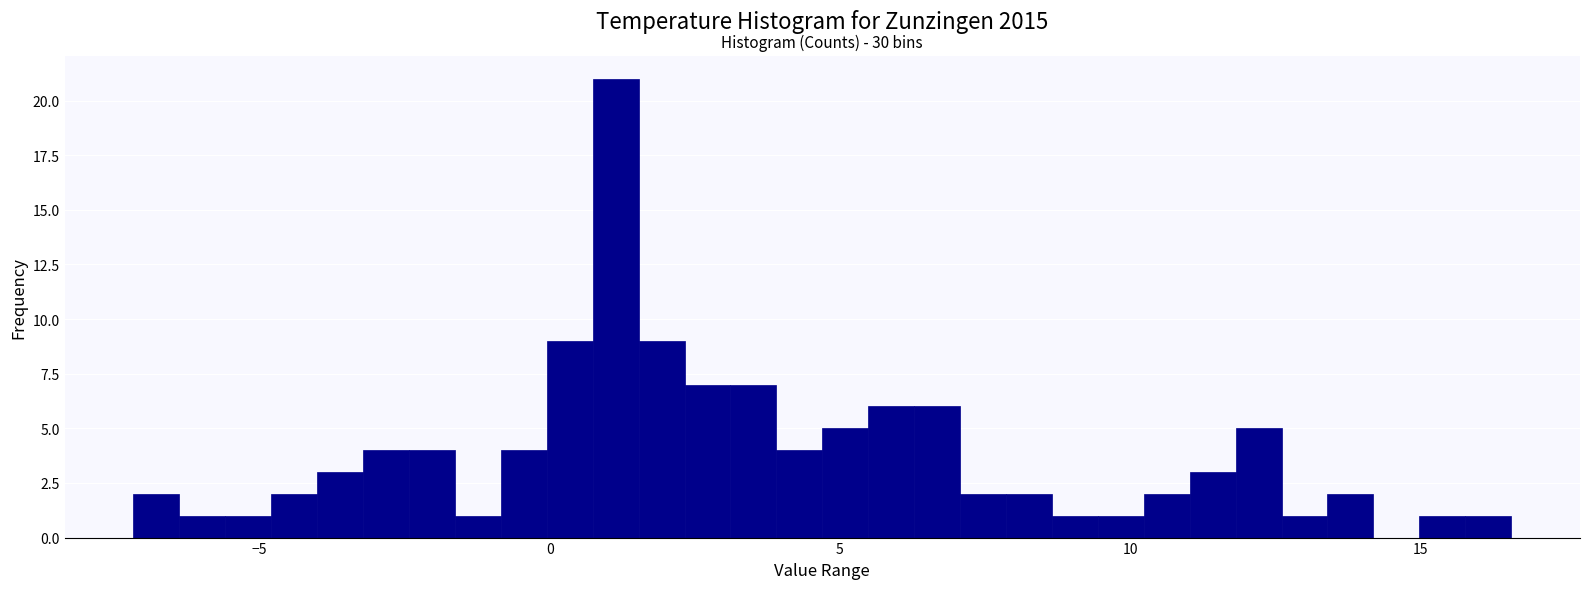

Around what value on the x-axis is the tallest bar? Give the approximate position of its centre, as read against the axis.

1.0